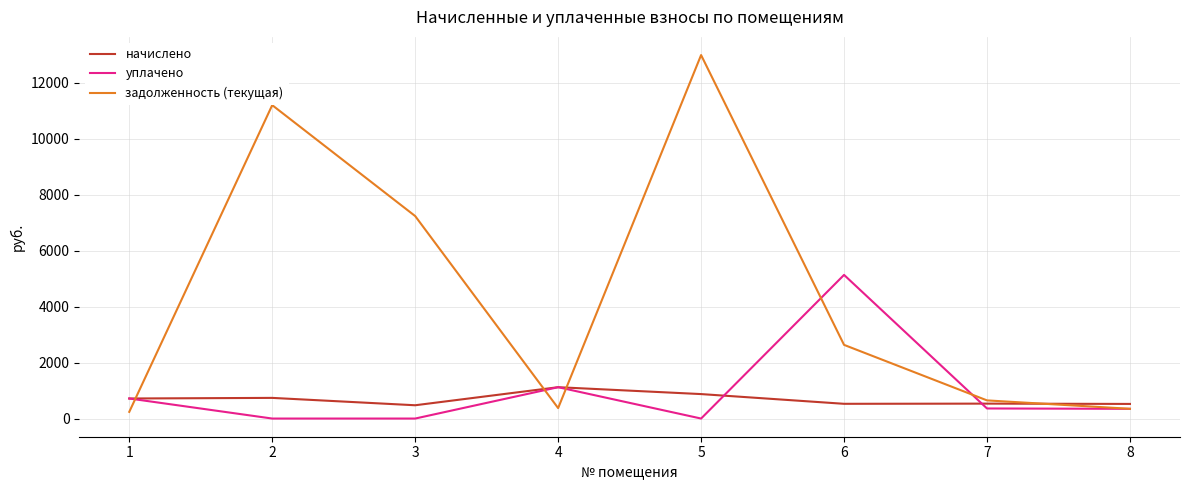

What is the average value of the уплачено series?

960.4